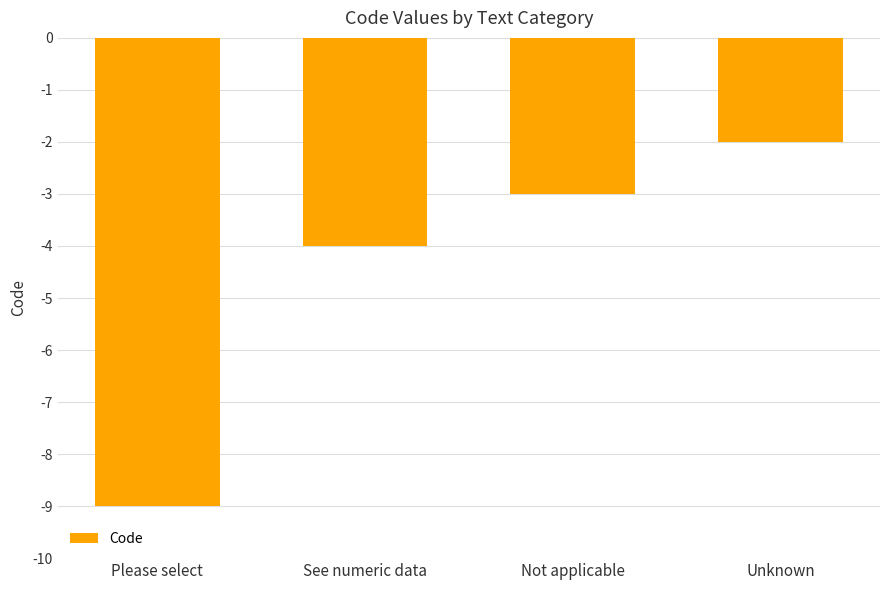

At which label is the value closest to -5?

See numeric data